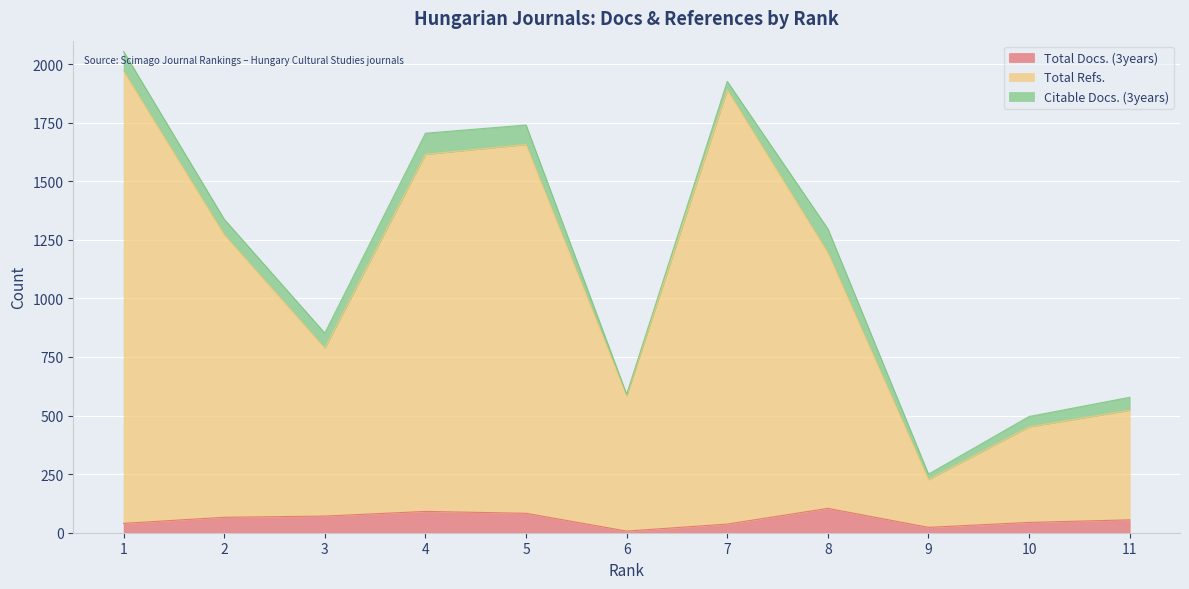

Which series has the largest total across all categories?

Total Refs.